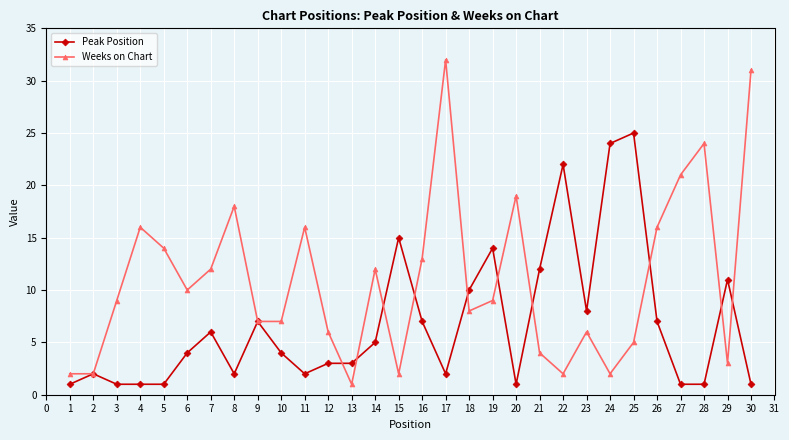

Is the value of Weeks on Chart at 12 greater than the value of Peak Position at 5?

Yes